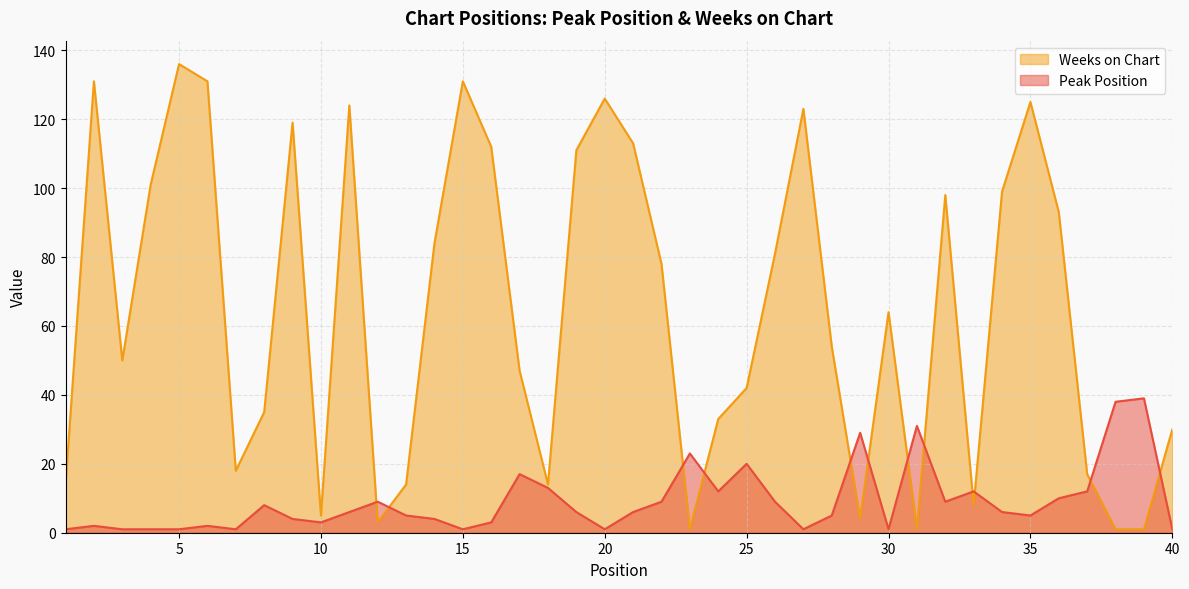

At how many categories does at least one series exceed 104?

12